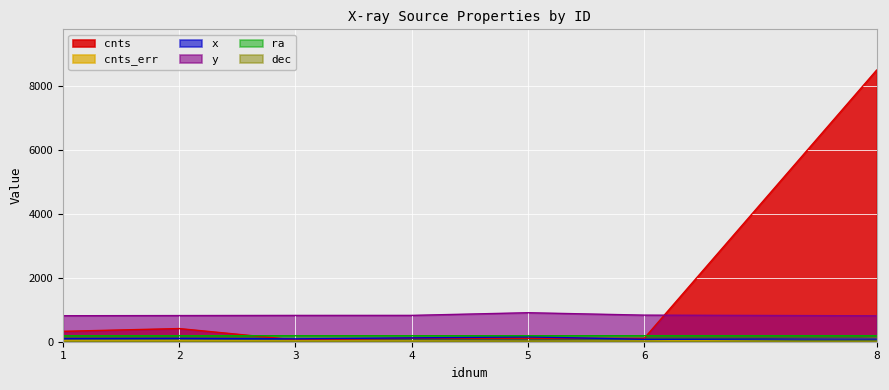

At which category does the chart reach its minimum across all series?

8